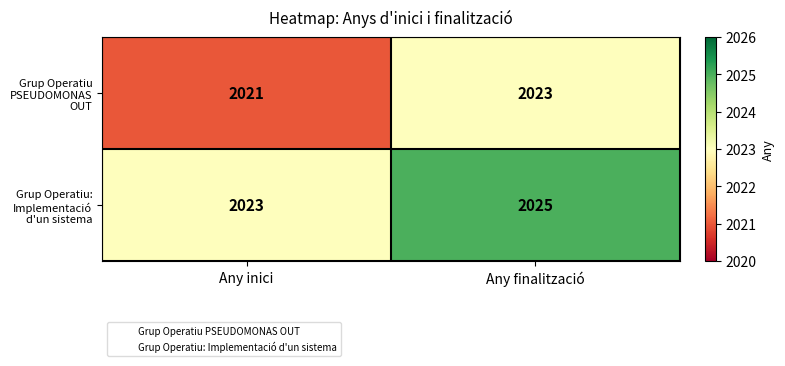

Where is Grup Operatiu PSEUDOMONAS OUT nearest to the value 2022?

Any inici